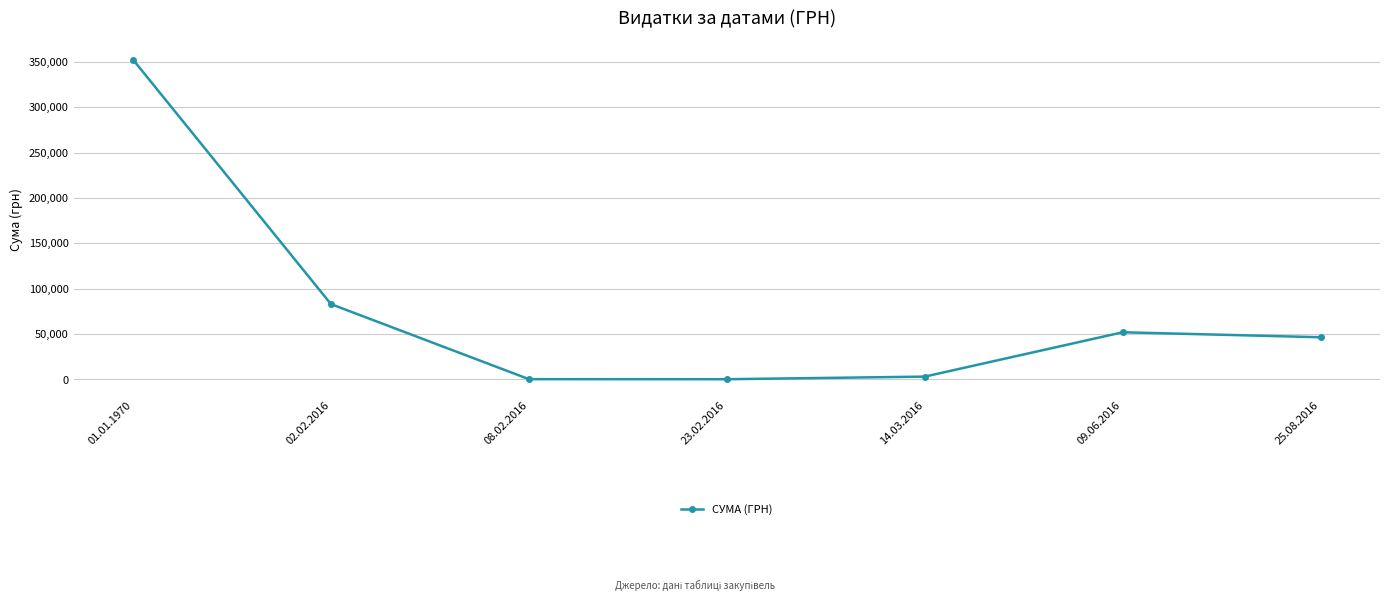

Is it true that the value at 02.02.2016 is 47971.1?

False